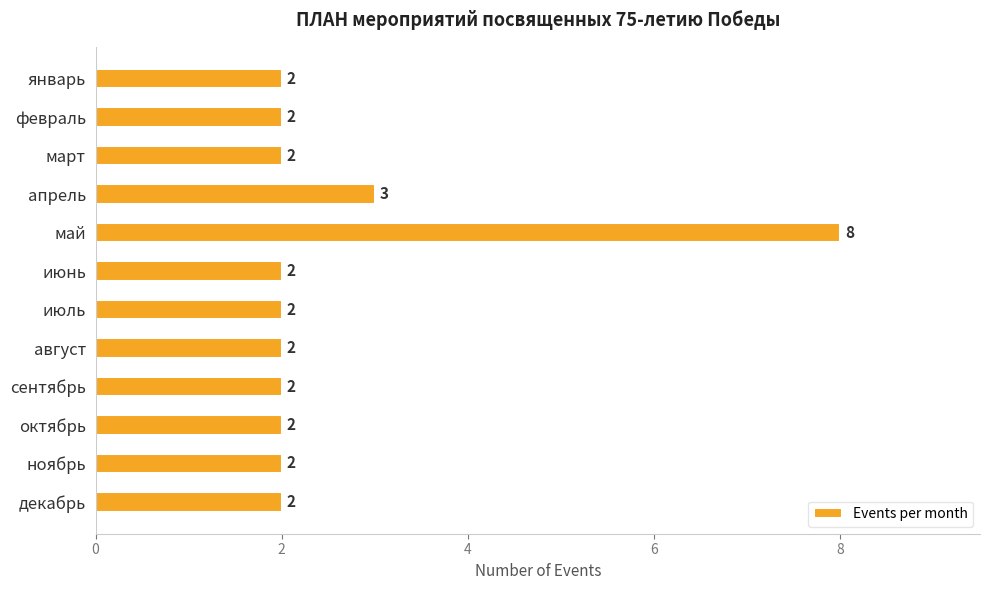

Count the values in the range 2 to 3.

11